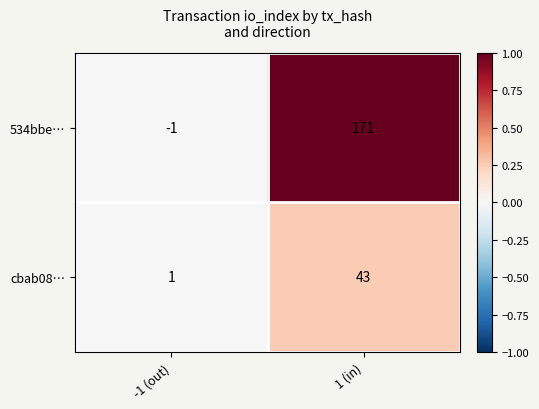

Reading left to right, list all the values displayed in this chart.

534bbe…: -1	171
cbab08…: 1	43